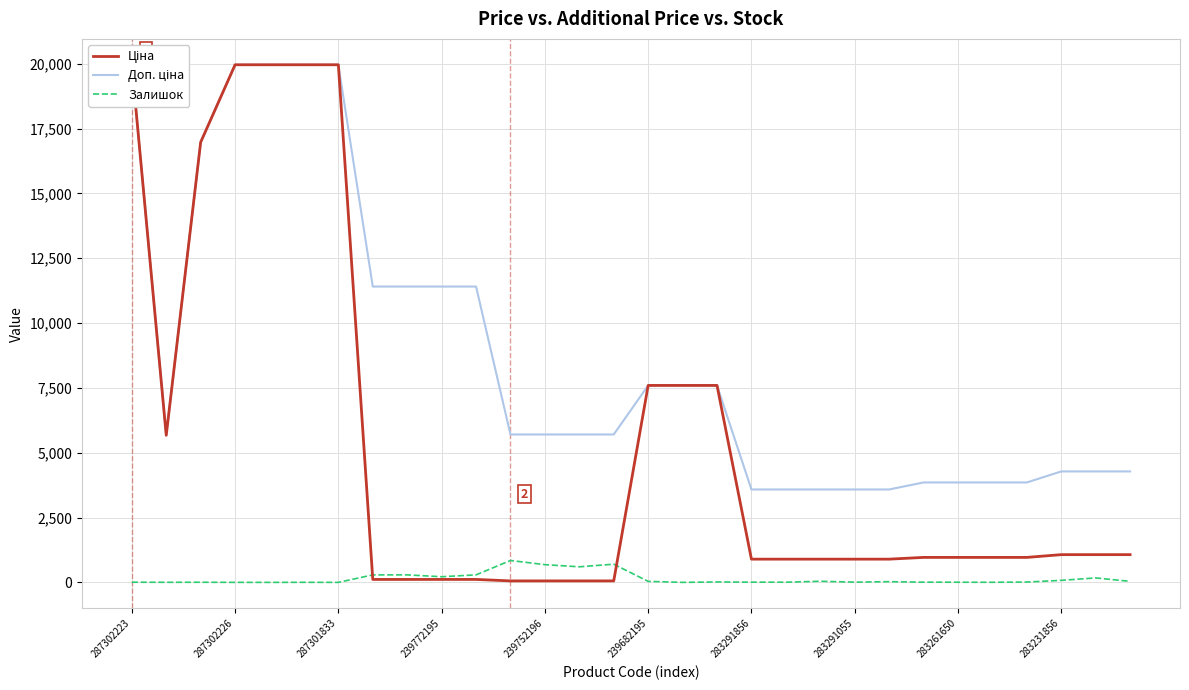

Which category has the highest value in the Залишок series?

11